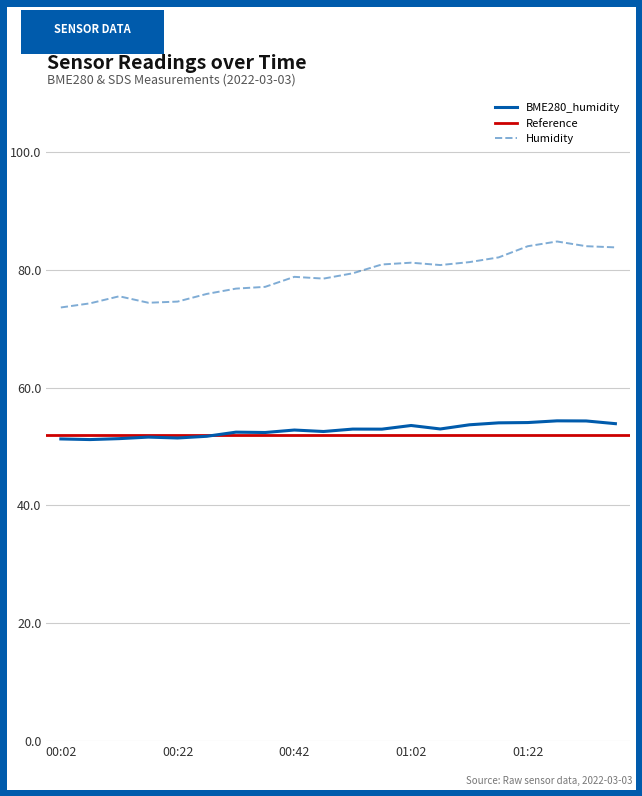

What is the highest value of the BME280_humidity series?

54.4